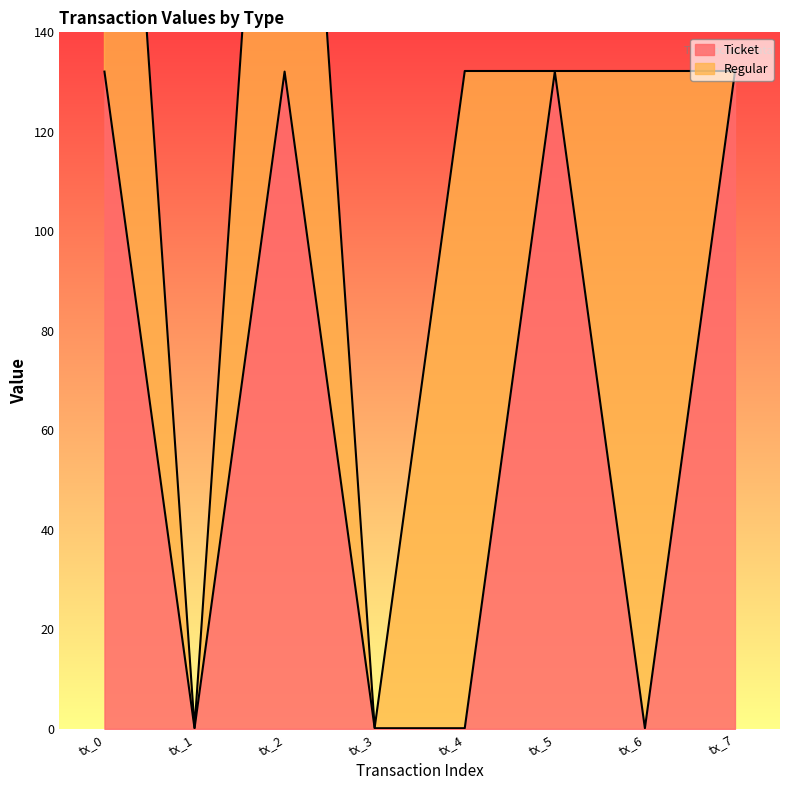

Reading left to right, list all the values displayed in this chart.

tx_0=132.1	tx_1=0.1	tx_2=132.1	tx_3=0.1	tx_4=0.1	tx_5=132.1	tx_6=0.1	tx_7=132.1